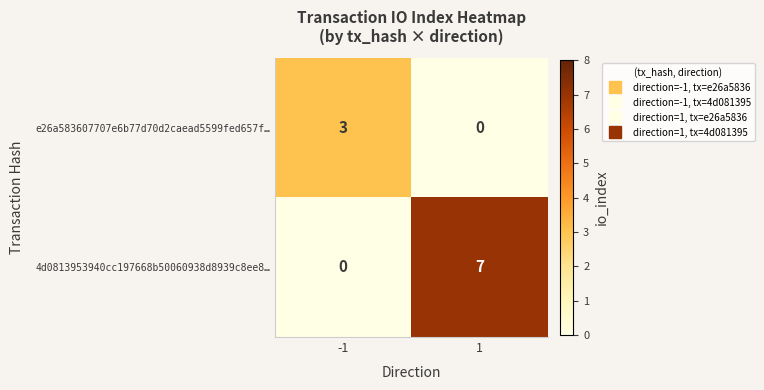

Rank the series by their average value, from lowest to highest.

e26a583607707e6b77d70d2caead5599fed657f…, 4d0813953940cc197668b50060938d8939c8ee8…